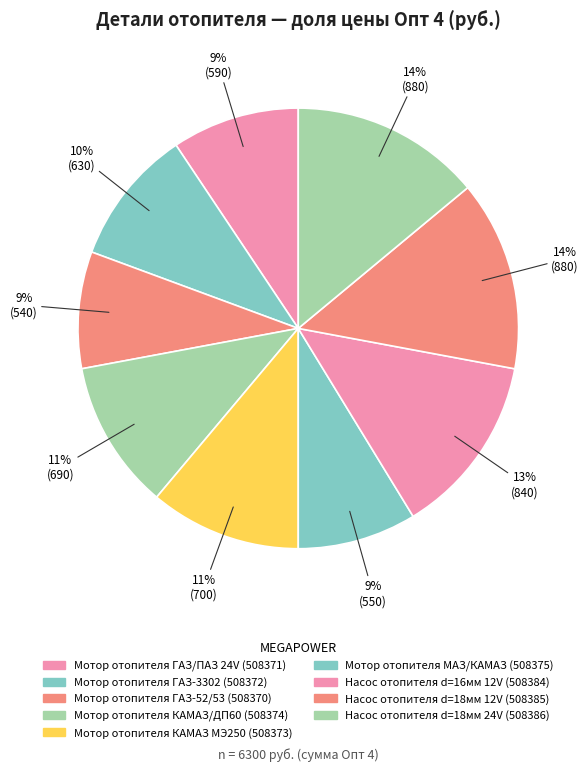

Count the number of slices in the pie.

9